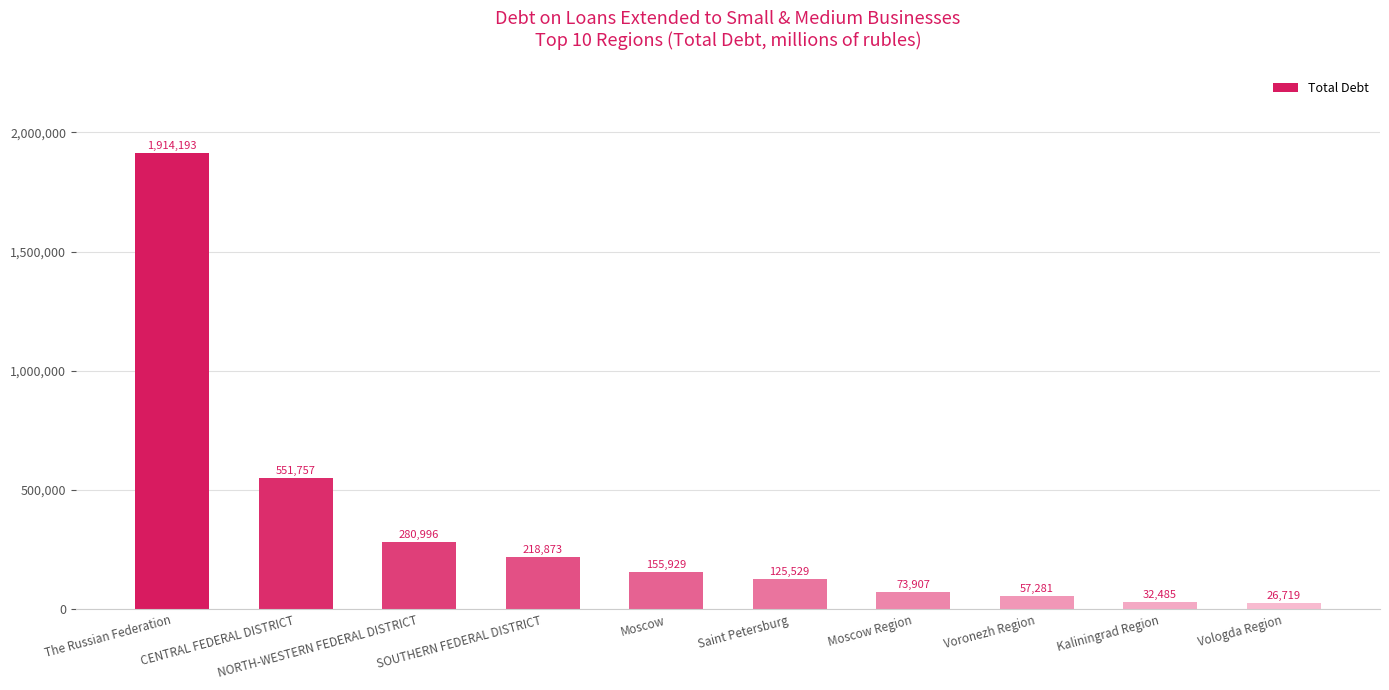

Rank the categories by value from highest to lowest.

The Russian Federation, CENTRAL FEDERAL DISTRICT, NORTH-WESTERN FEDERAL DISTRICT, SOUTHERN FEDERAL DISTRICT, Moscow, Saint Petersburg, Moscow Region, Voronezh Region, Kaliningrad Region, Vologda Region